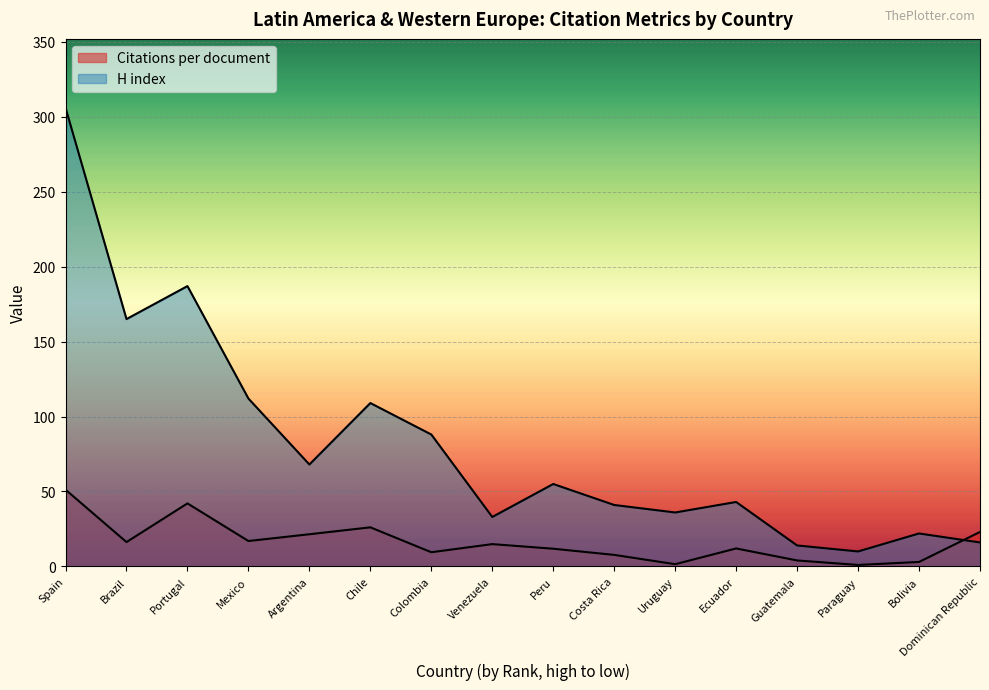

Is it true that Citations per document equals 4.0 at Guatemala?

True